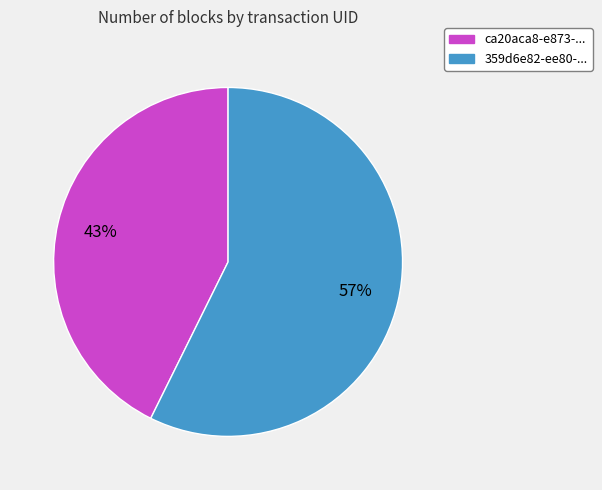

To the nearest percent, what is the average slice percentage?

50%